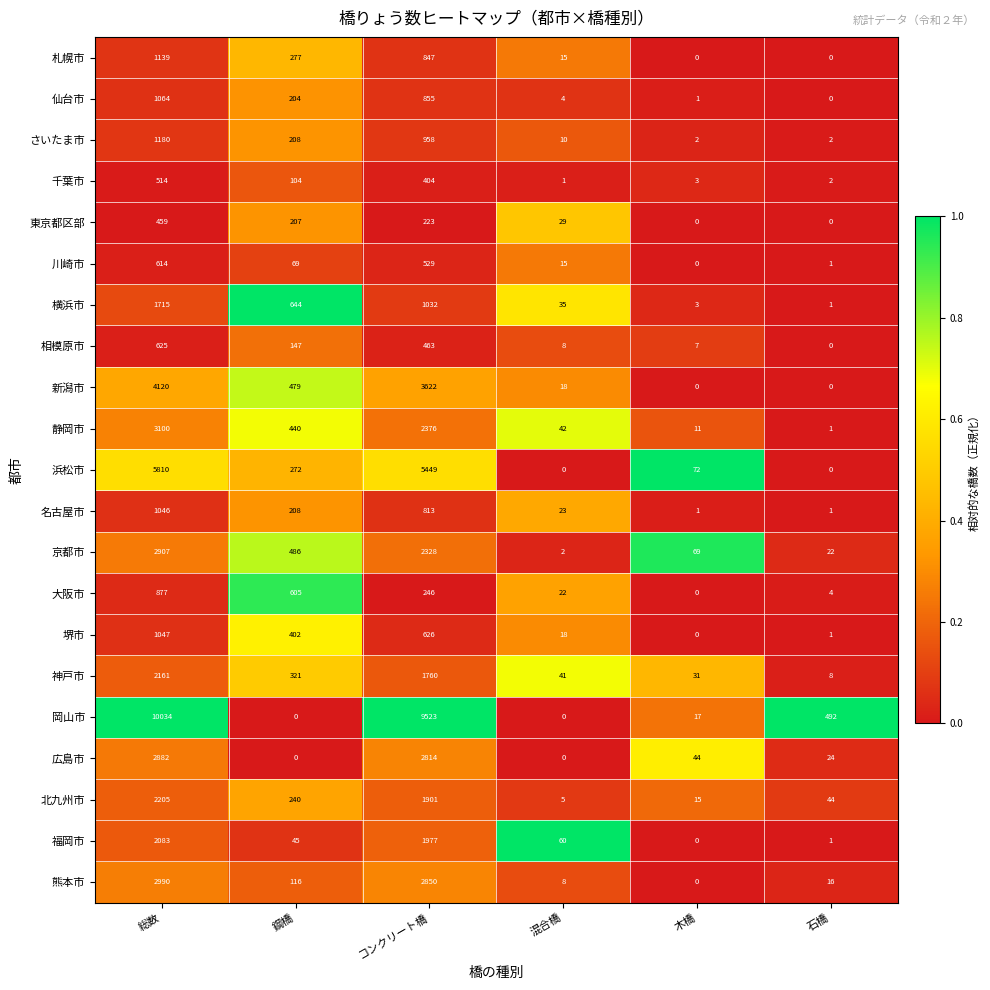

The 静岡市 series shows 42 at 混合橋. True or false?

True